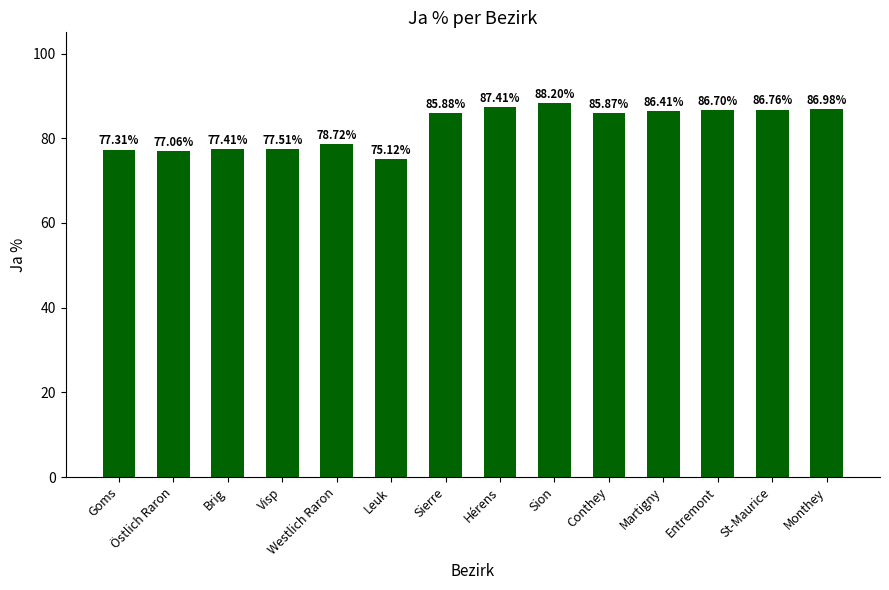

What is the sum of the values at Visp and Monthey?

164.5